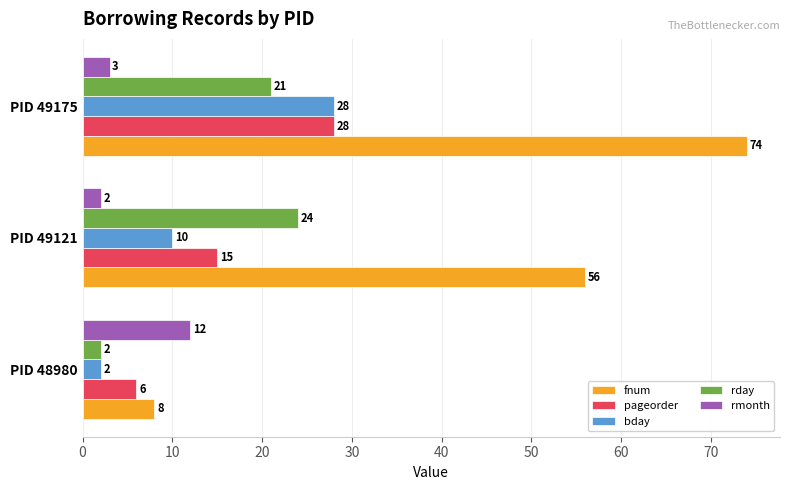

What is the total value across all series at PID 49121?

107